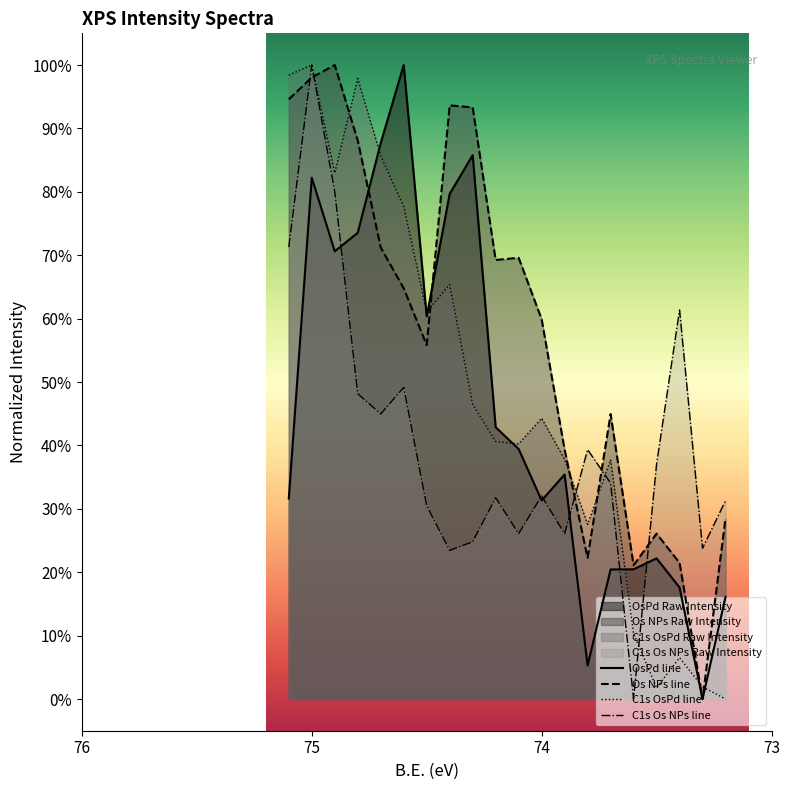

True or false: C1s OsPd line and OsPd line cross at least once.

True